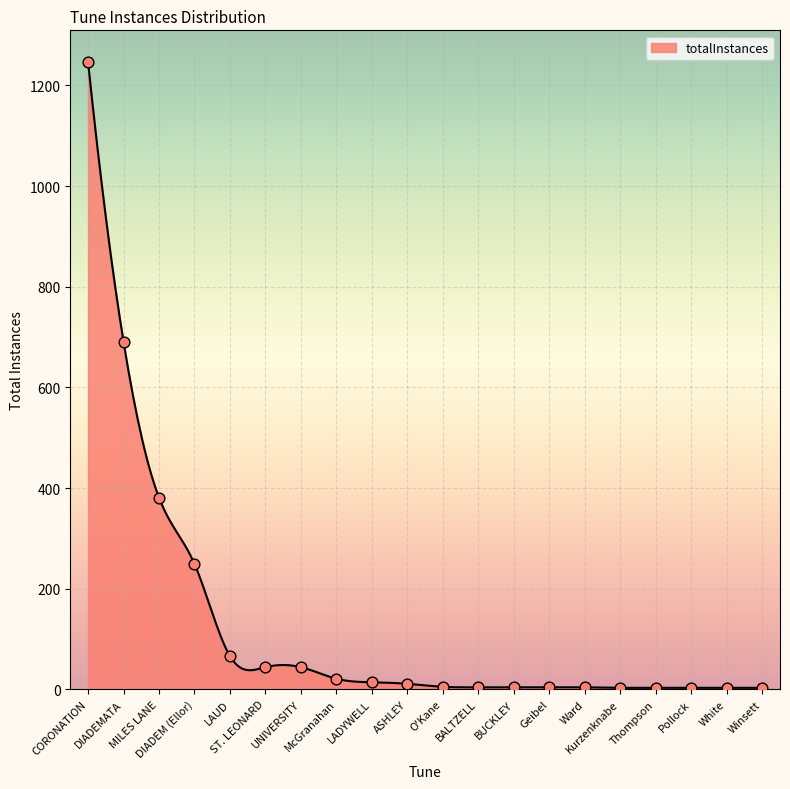

What is the ratio of the value at BALTZELL to the value at BUCKLEY?

1.0